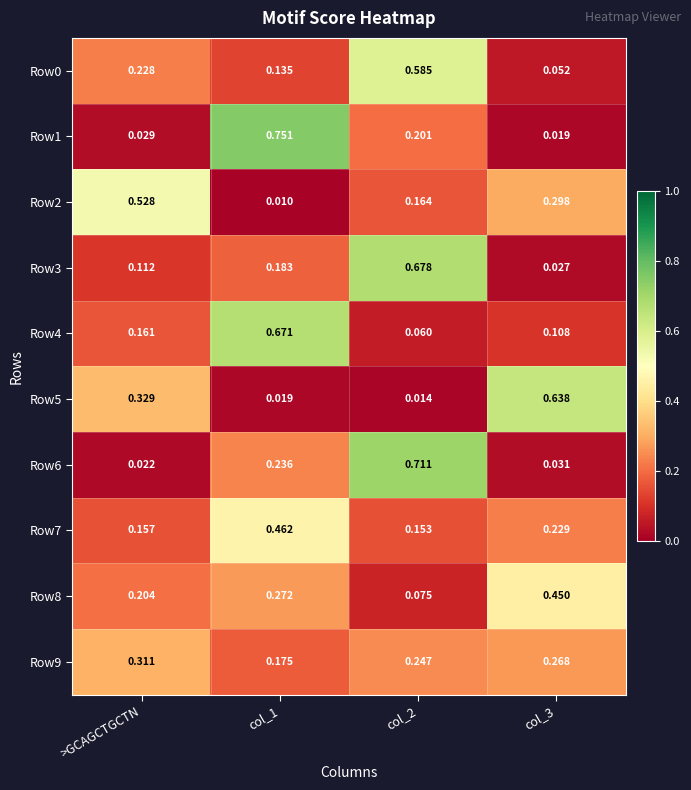

At which label is Row6 closest to 0?

>GCAGCTGCTN